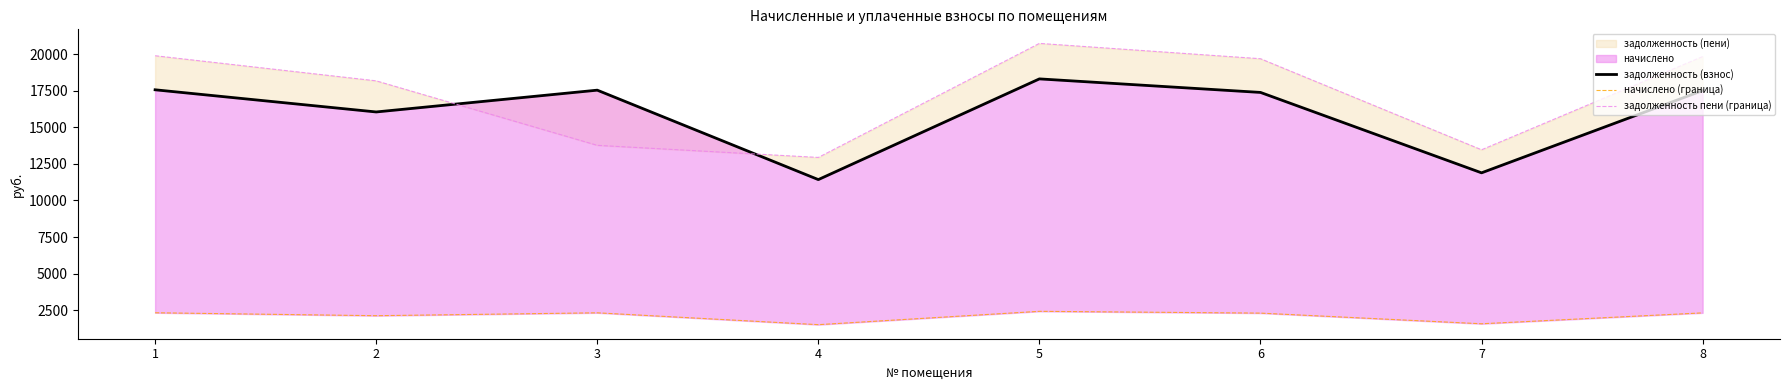

Which series changed the most between 4 and 7?

задолженность пени (граница)